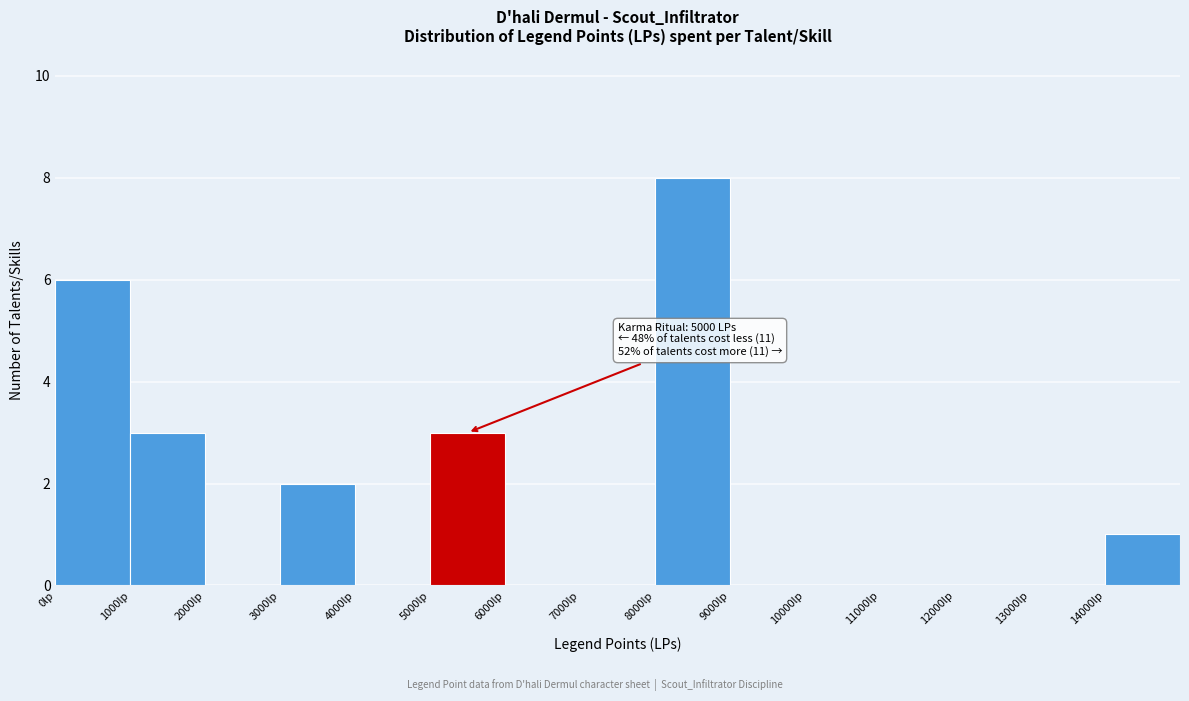

Which range on the x-axis has the tallest bar?

8000 to 9000